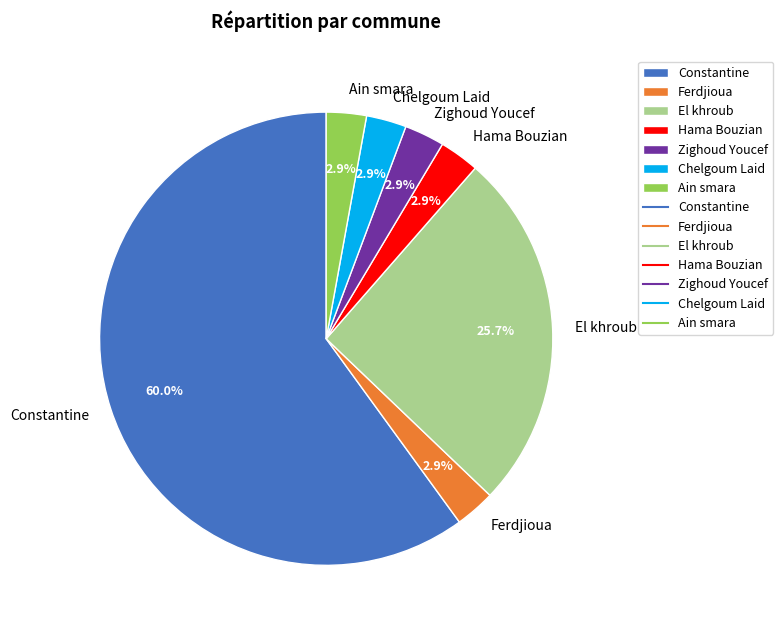

Is there any slice that represents more than half of the pie?

Yes